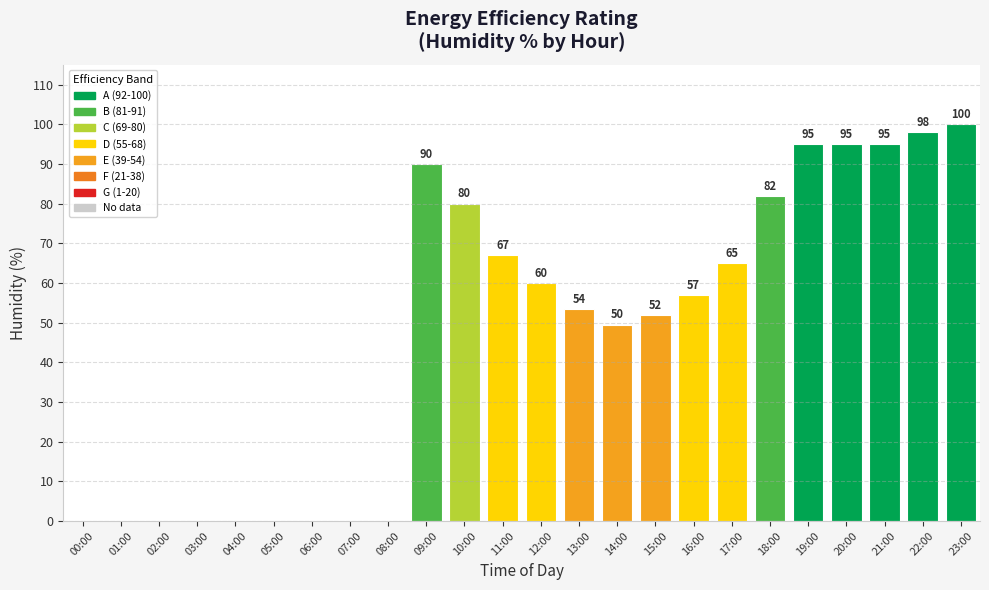

True or false: the data shows 57.0 at 16:00.

True